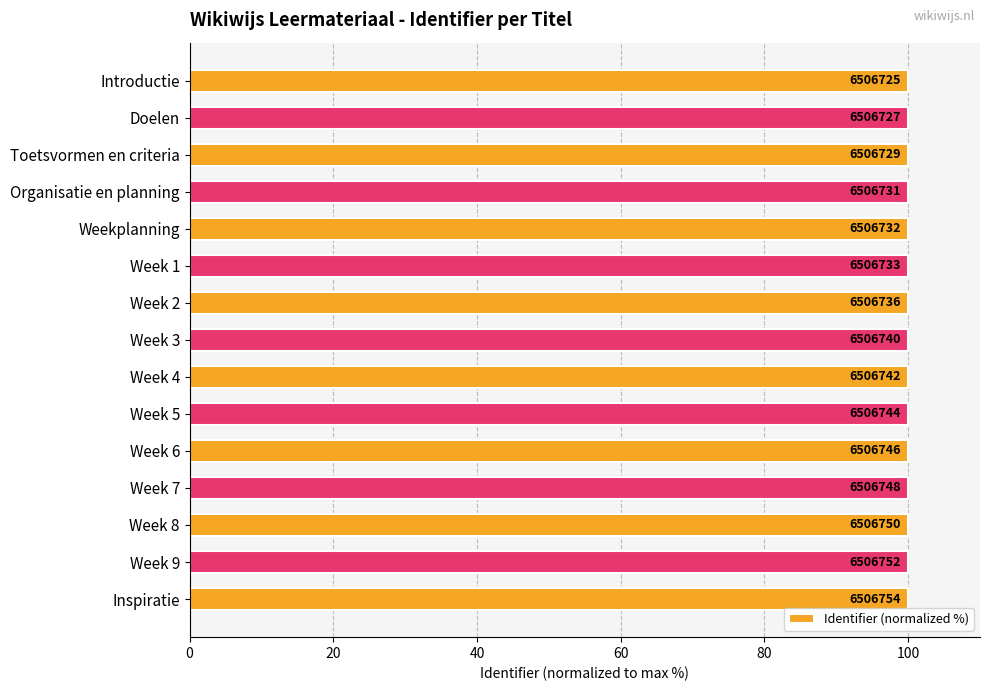

Does the chart contain any negative values?

No